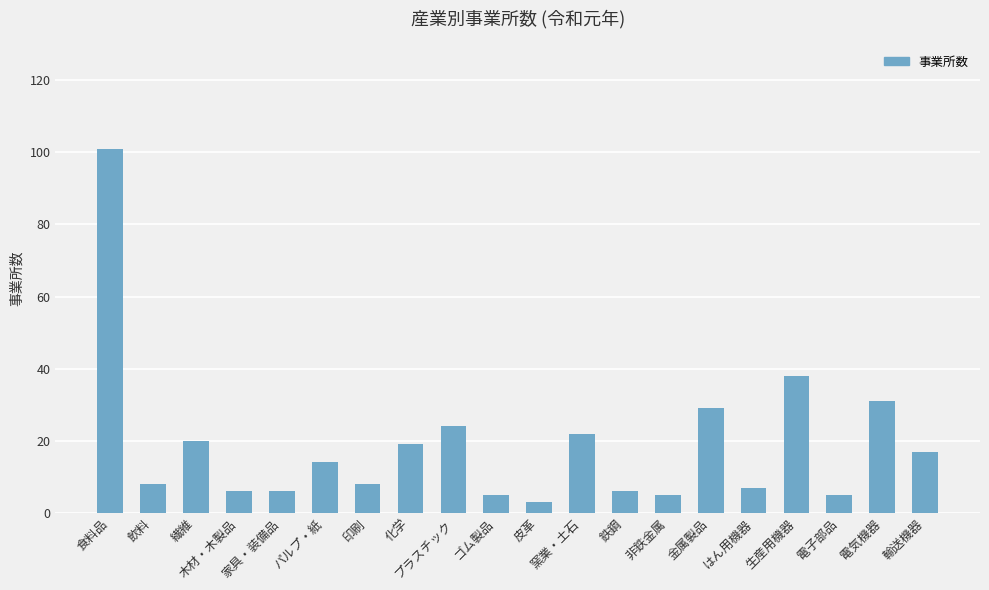

What is the change in value from 食料品 to 電気機器?

-70